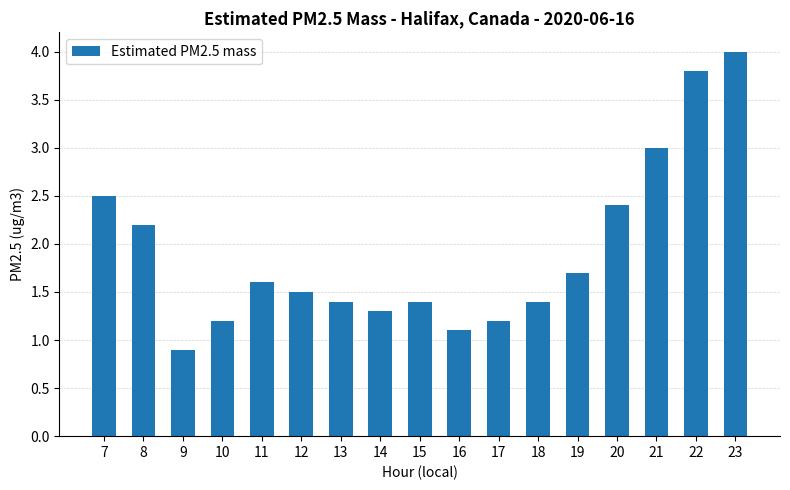

Is it true that the value at 14 is 1.3?

True